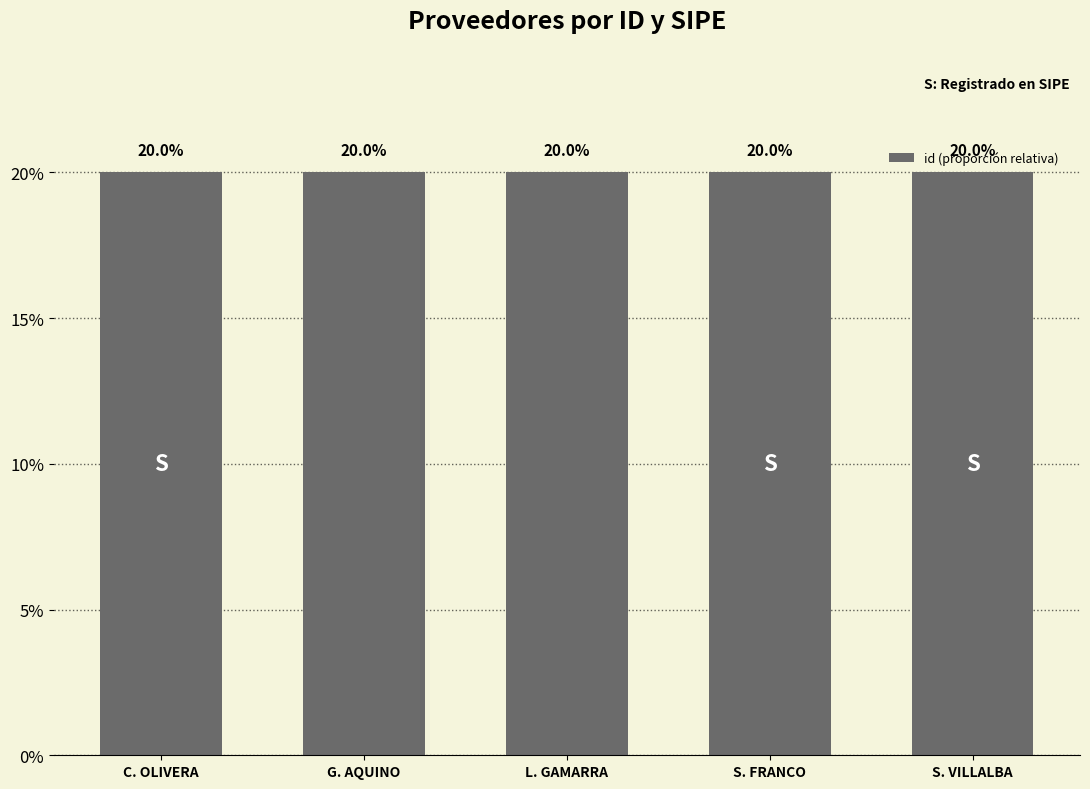

What is the sum of all values?

100.0